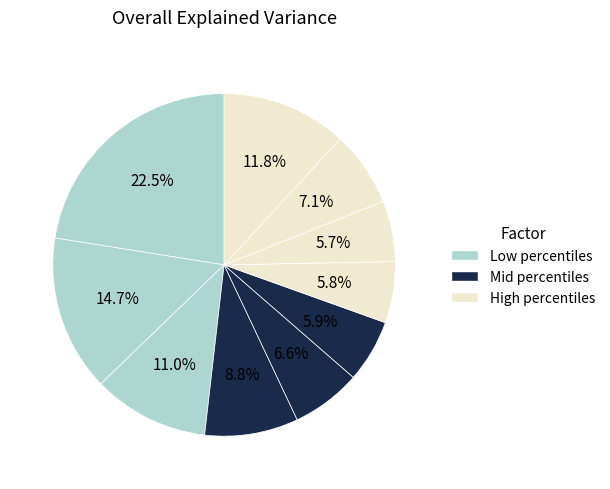

Count the number of slices in the pie.

10